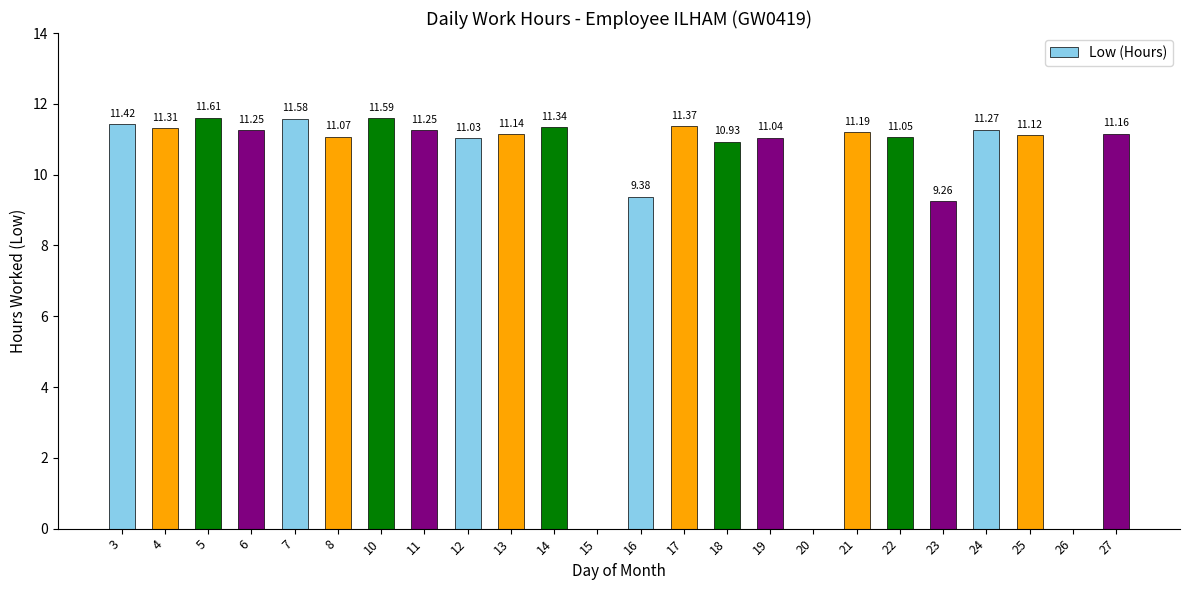

What is the sum of all values?

232.4